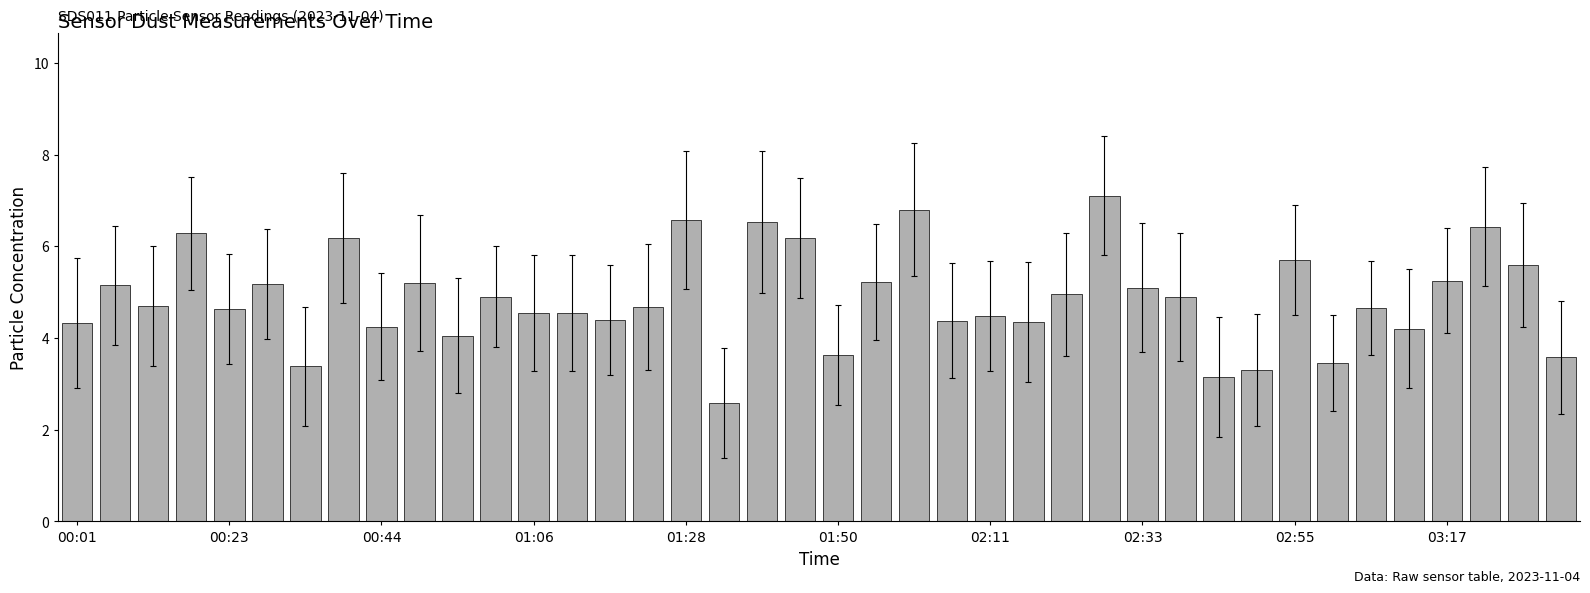

What is the difference between the second highest and minimum values?

4.2